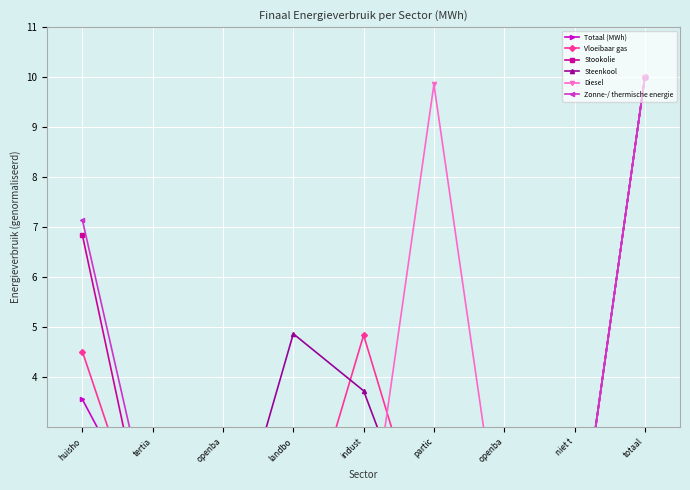

What is the difference between the maximum and minimum values in the Zonne-/ thermische energie series?

10.0